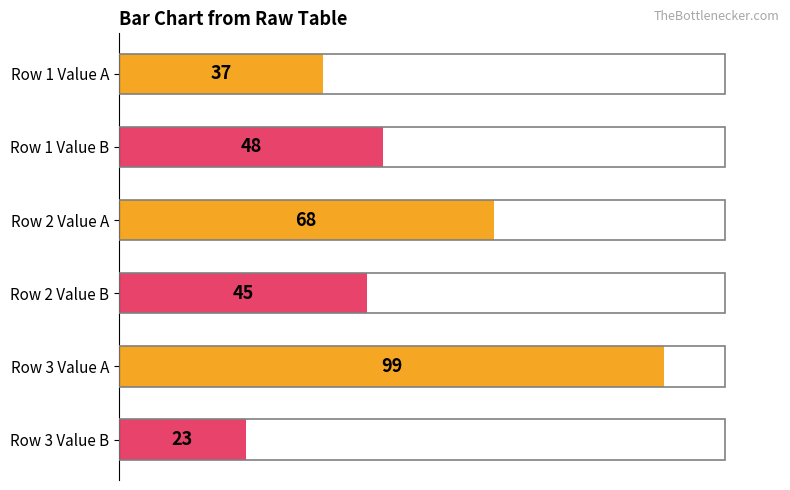

What is the minimum value shown in the chart?

23